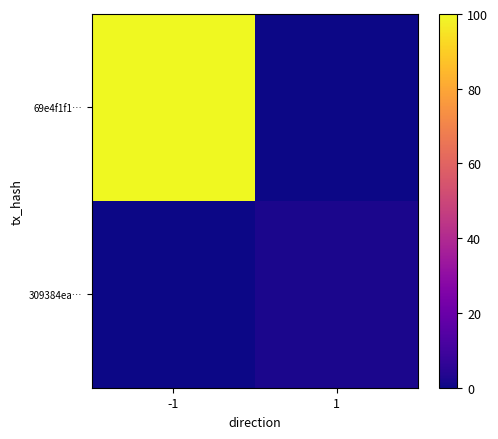

Reading left to right, list all the values displayed in this chart.

69e4f1f1…: -1=100	1=0
309384ea…: -1=0	1=2